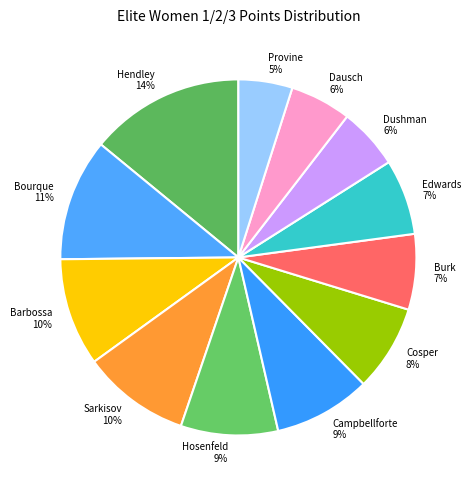

Between Provine and Dushman, which is larger?

Dushman